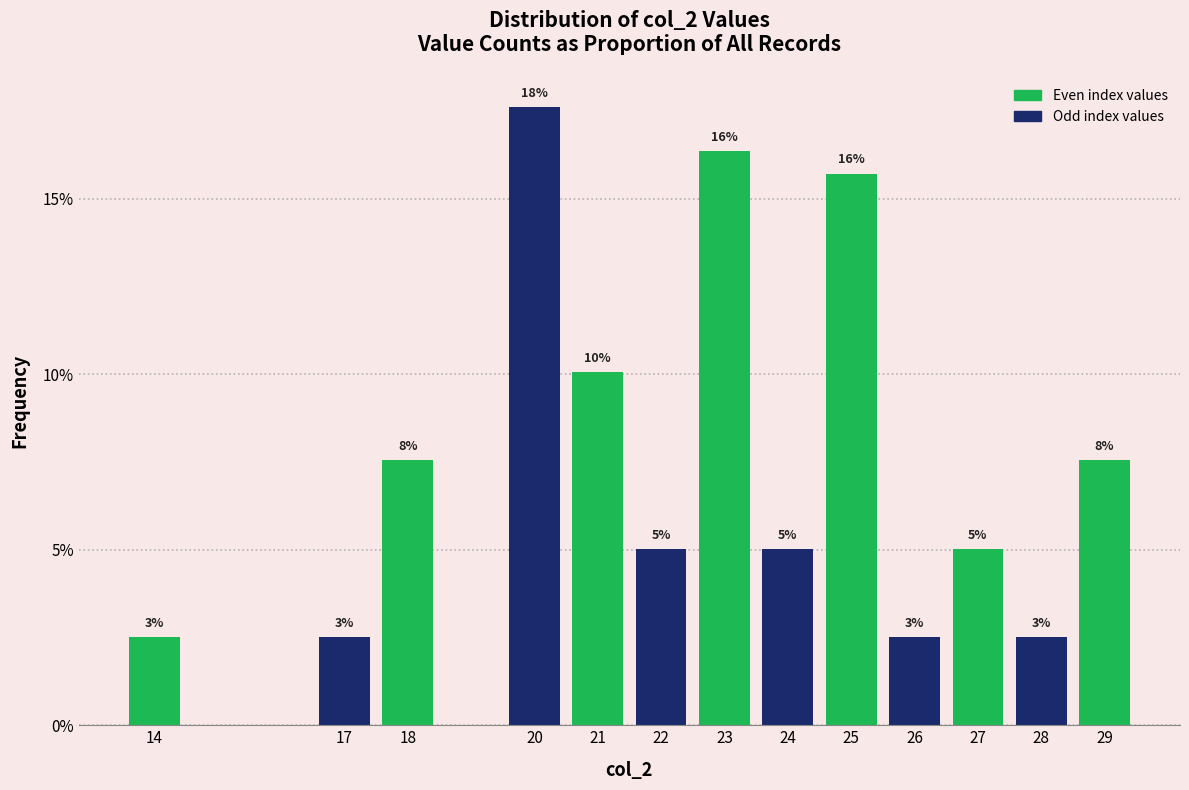

Are the bars horizontal?

No